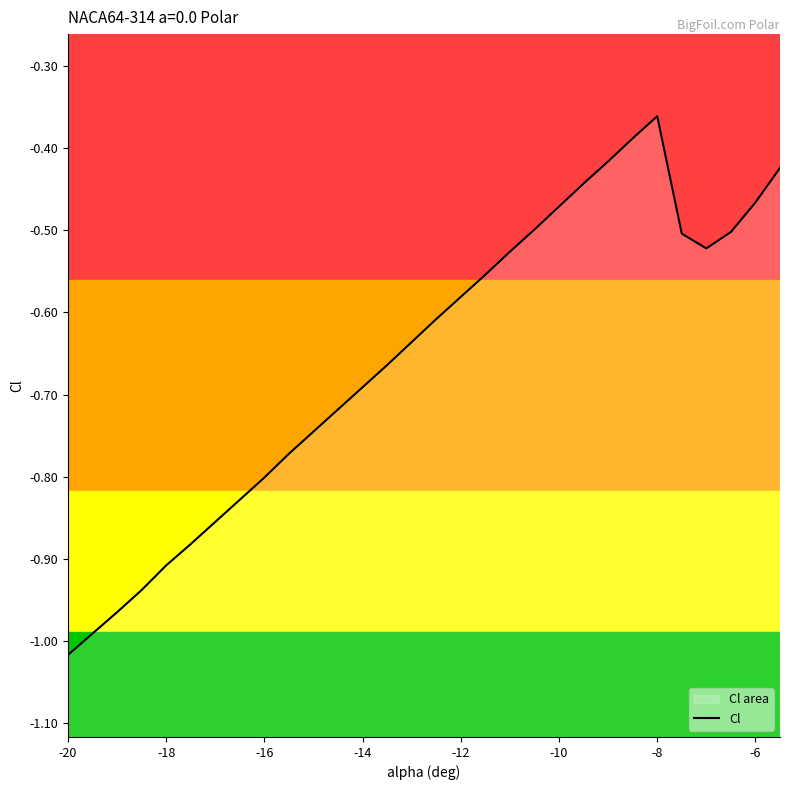

How many lines are shown in the chart?

1